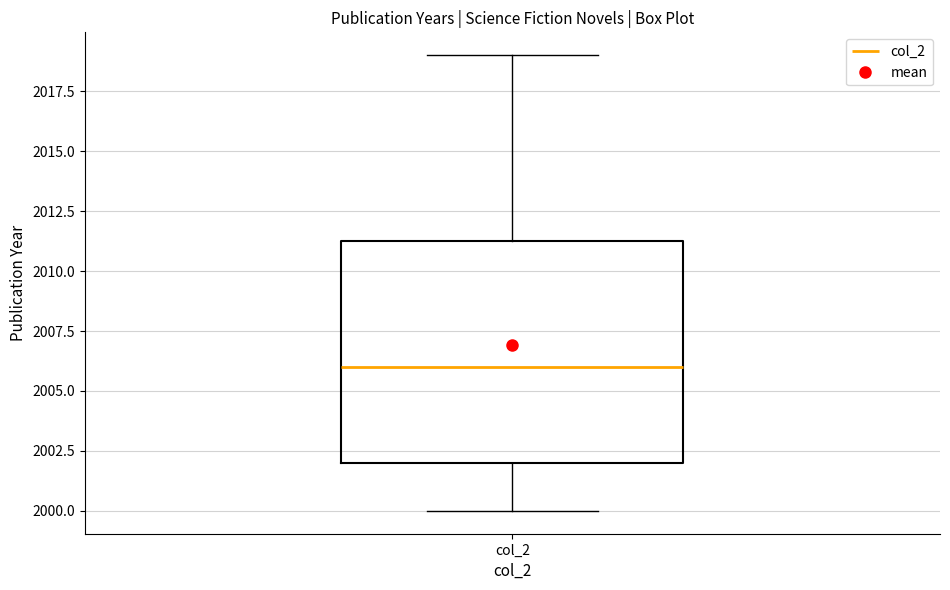

Read this box plot against the y-axis: the position of the median line, the range covered by the box, and the ends of both whiskers. The values are not printed on the chart, so give them approximately, as read against the axis.

median 2006.0, box 2002.0 to 2011.5, whiskers 2000.0 to 2019.0